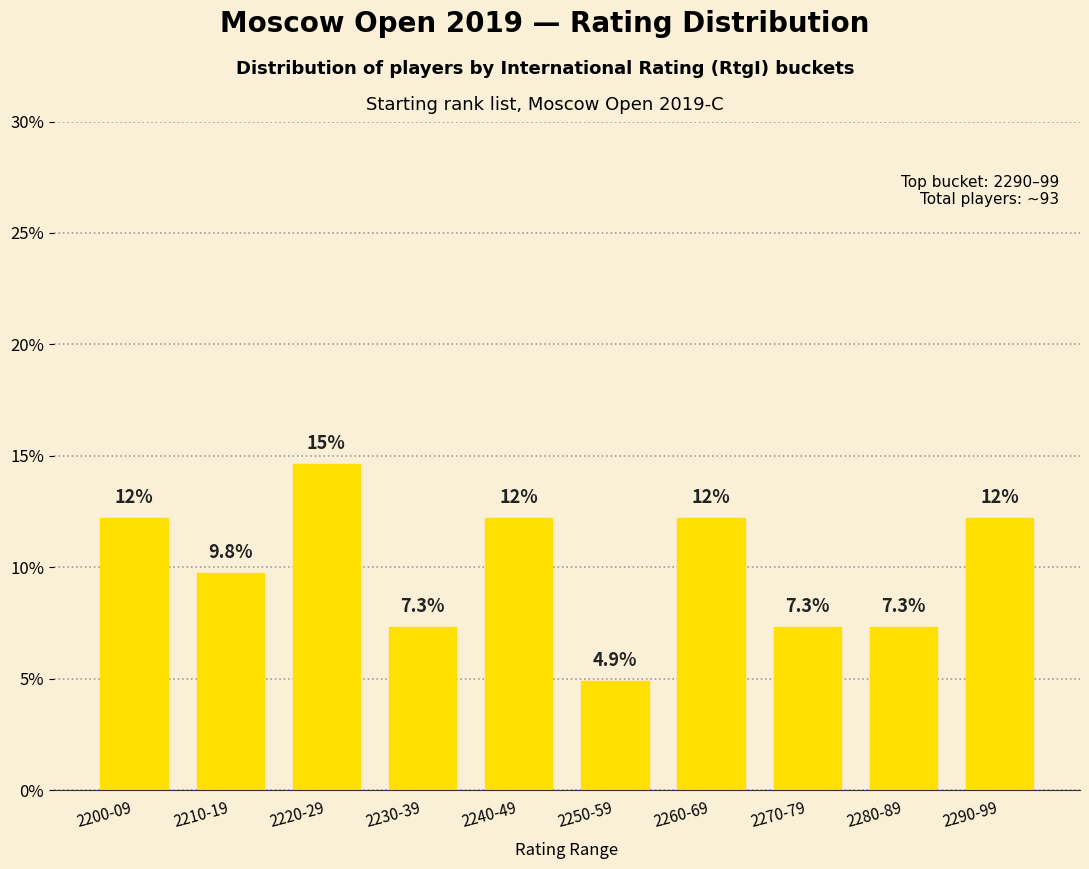

What is the sum of the values at 2220-29 and 2240-49?

26.8